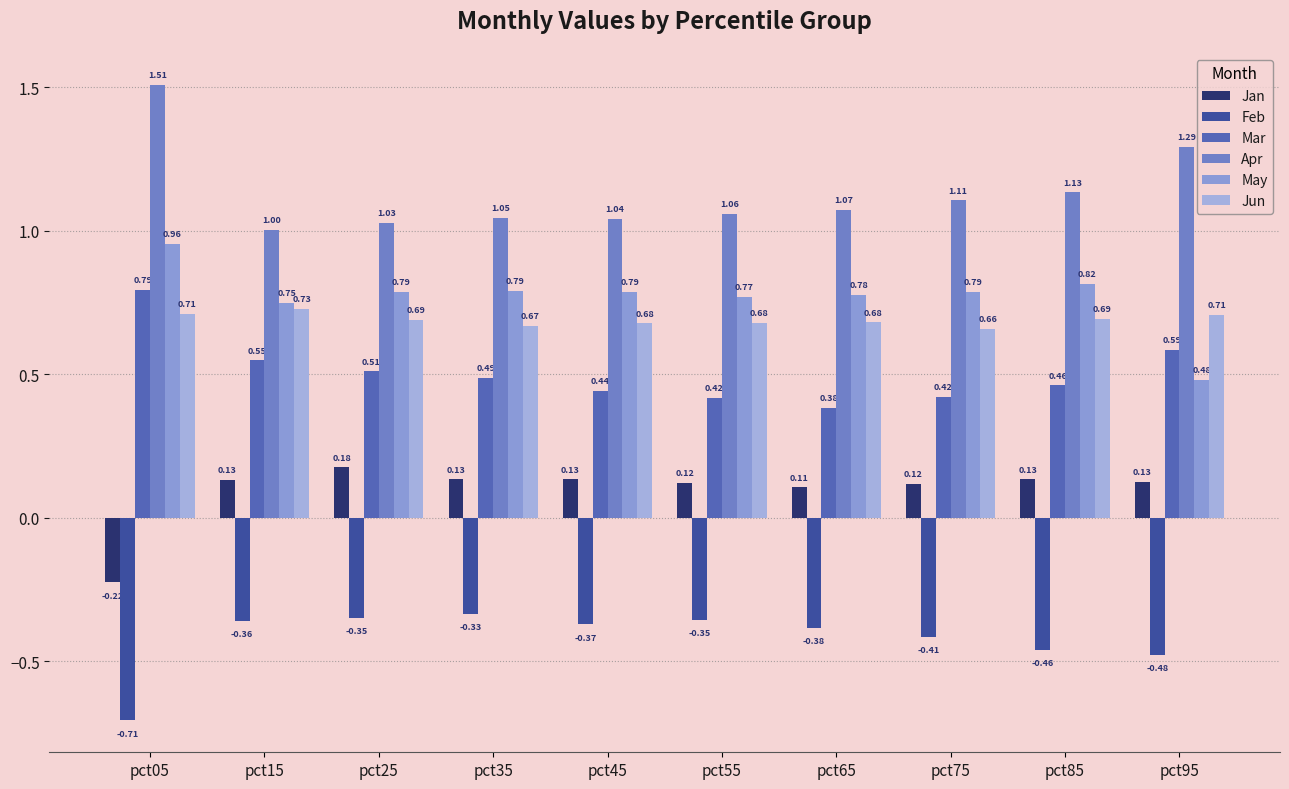

Does the chart contain any negative values?

Yes